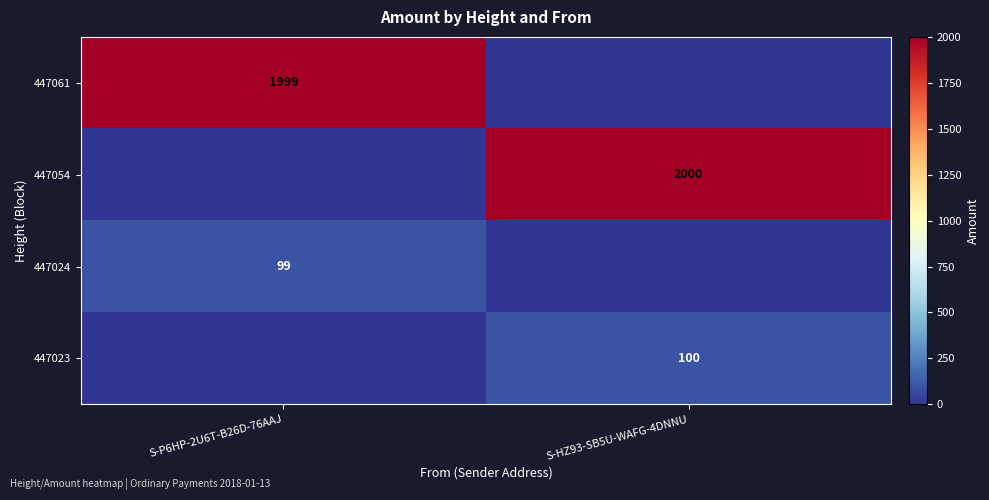

The value of 447054 at S-HZ93-SB5U-WAFG-4DNNU is 552. True or false?

False